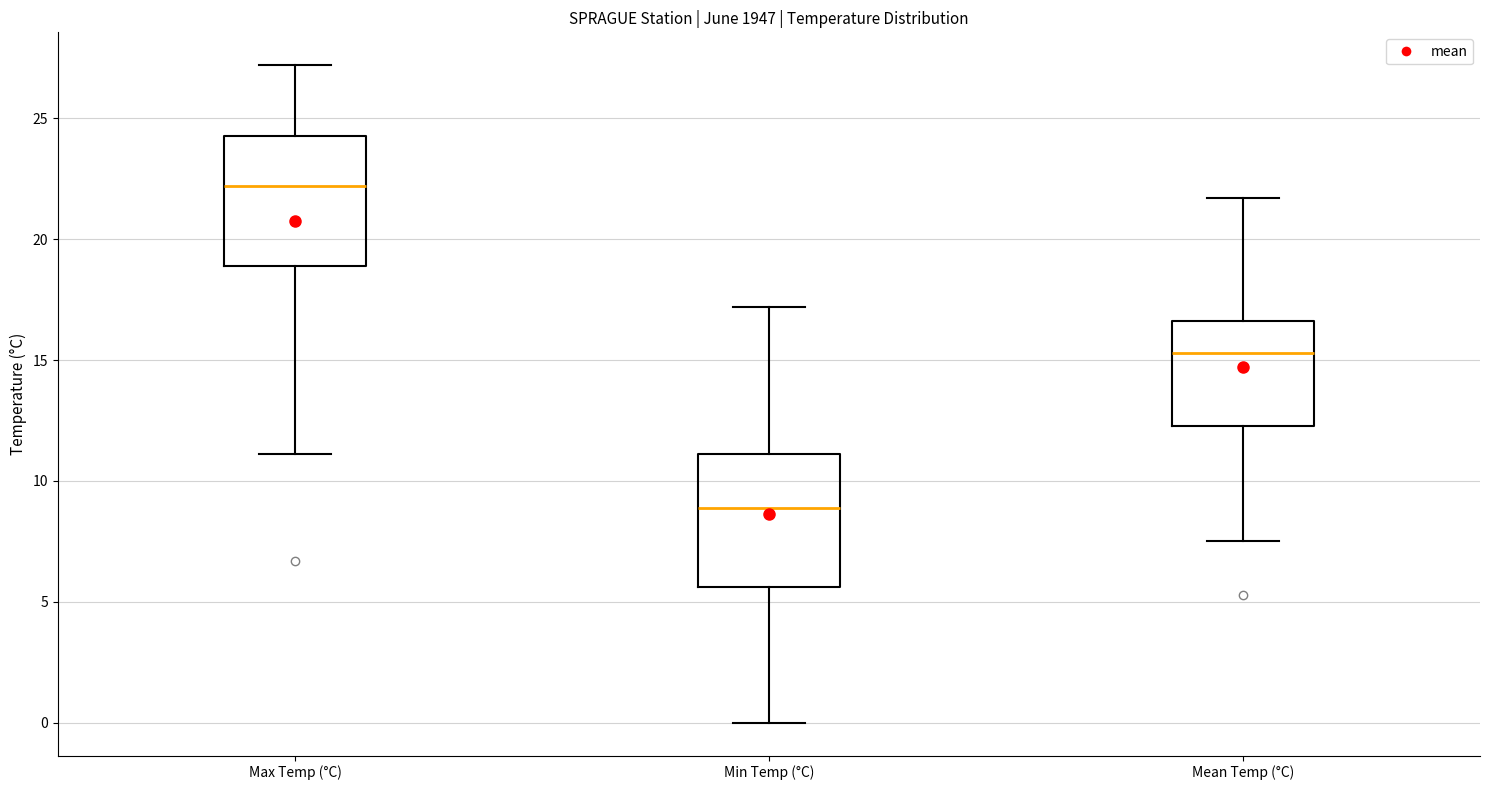

Reading left to right, transcribe this box plot: for each box, give where its median line is, the range the box spans, and where its two whiskers end, as read against the y-axis. The values are not printed on the chart, so give them approximately, as read against the axis.

Max Temp (°C): median 22.0, box 19.0 to 24.5, whiskers 11.0 to 27.0
Min Temp (°C): median 9.0, box 5.5 to 11.0, whiskers 0.0 to 17.0
Mean Temp (°C): median 15.5, box 12.5 to 16.5, whiskers 7.5 to 21.5